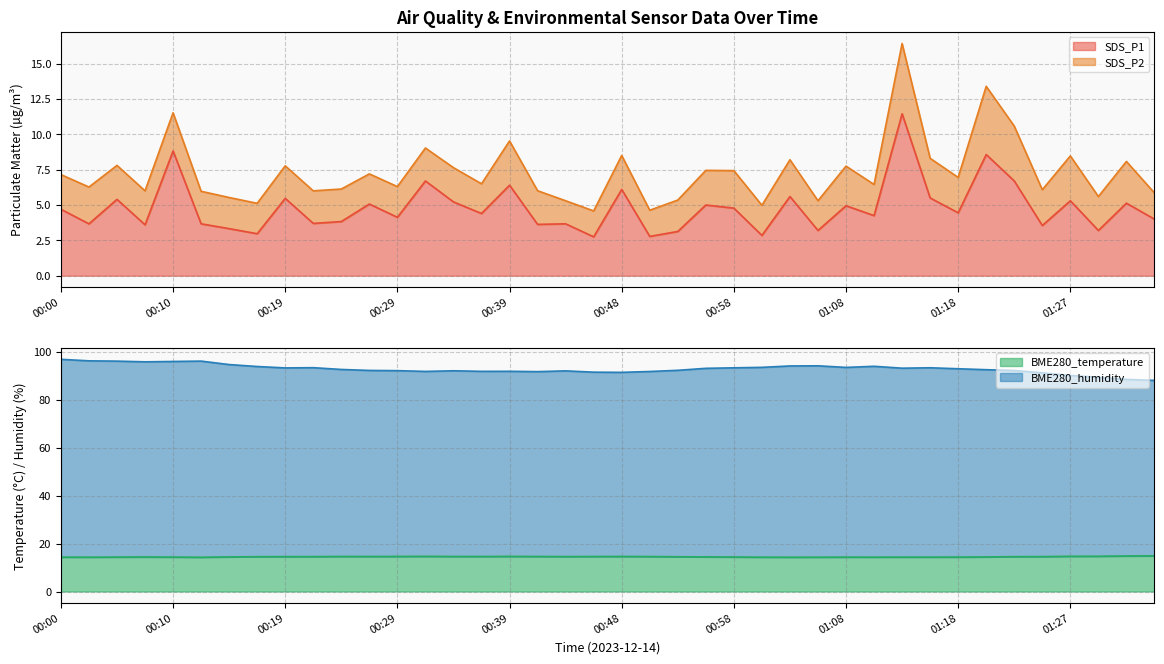

At which category does SDS_P1 reach its first local valley?

00:02